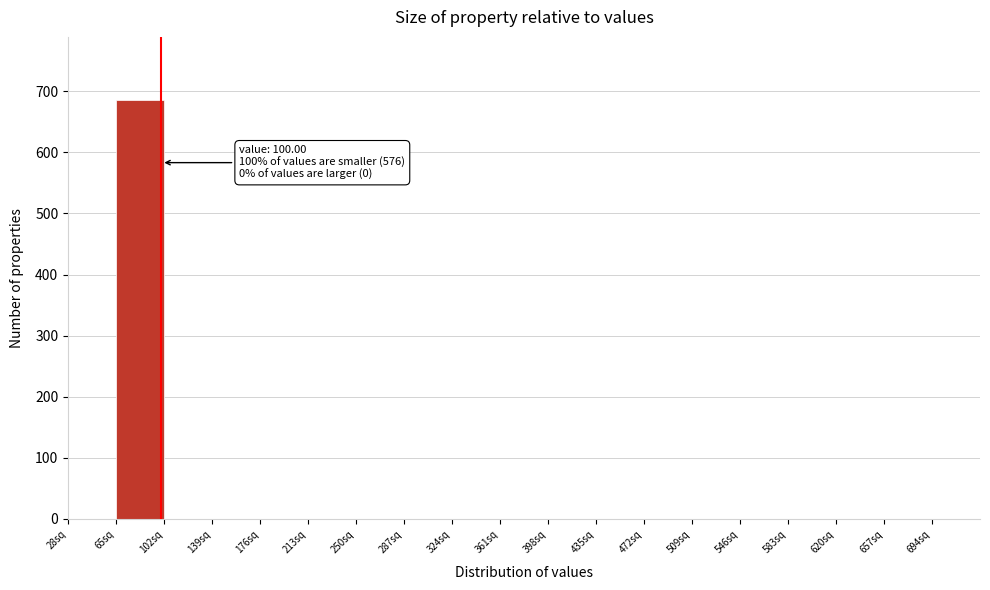

Which range on the x-axis has the tallest bar?

65 to 102